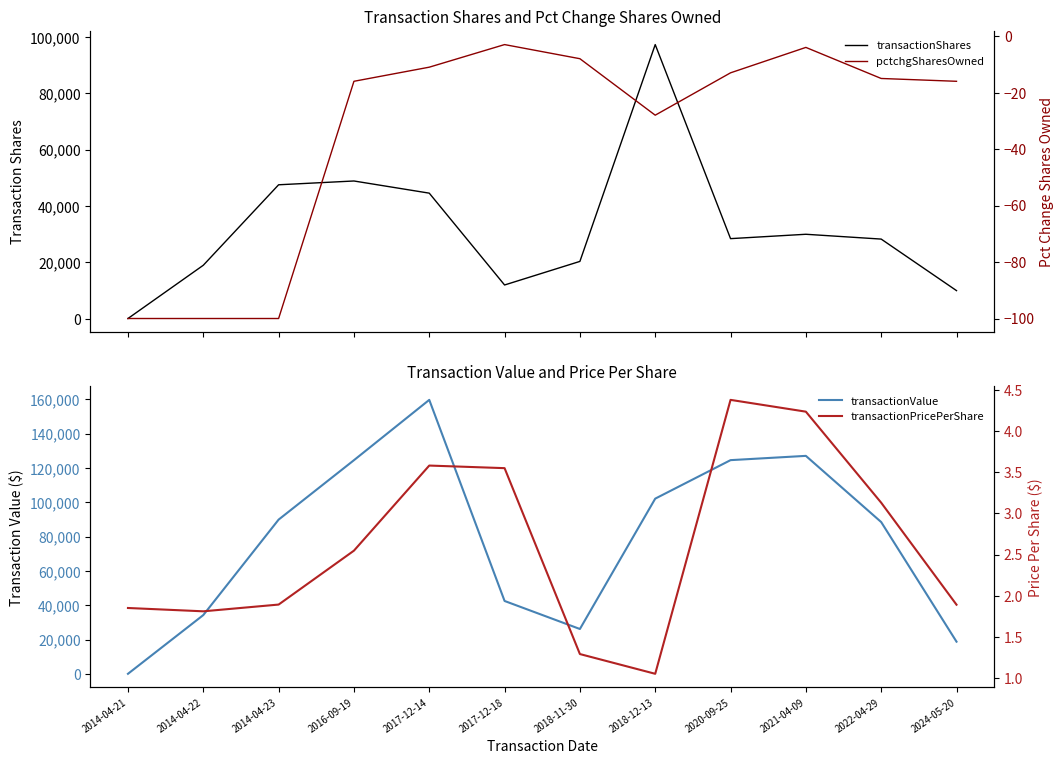

Rank the series by their maximum value, from highest to lowest.

transactionValue, transactionShares, transactionPricePerShare, pctchgSharesOwned